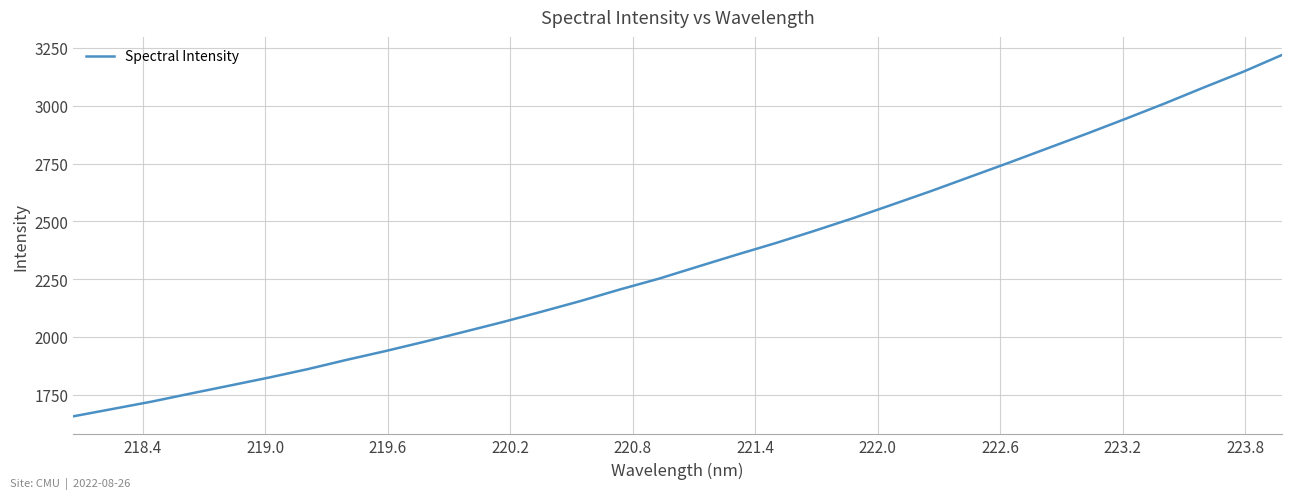

What is the maximum value shown in the chart?

3219.8